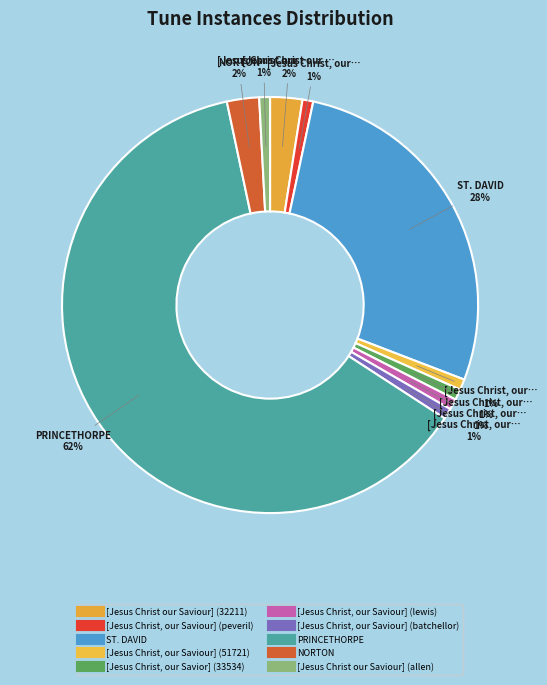

Count the number of slices in the pie.

10